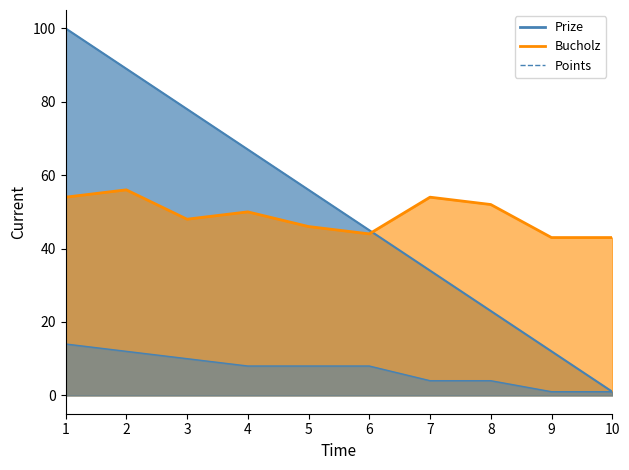

Count the Prize values in the range 23 to 78.

6